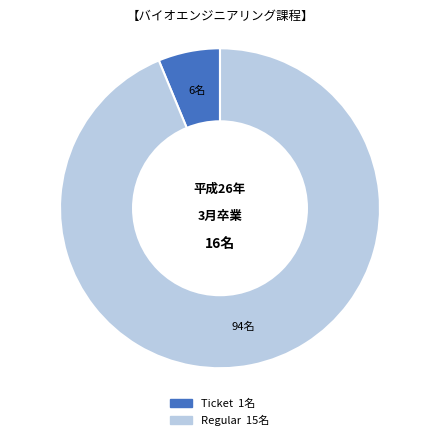

Which slice is the smallest?

Ticket